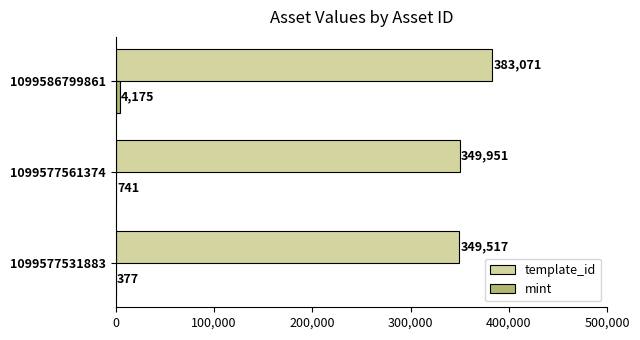

The value of template_id at 1099577531883 is 349517. True or false?

True